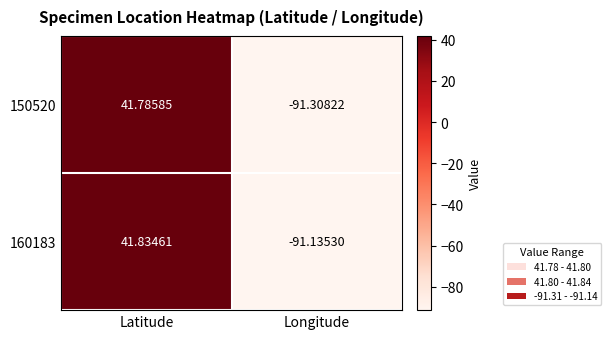

List the labels in order of 150520 value, largest first.

Latitude, Longitude